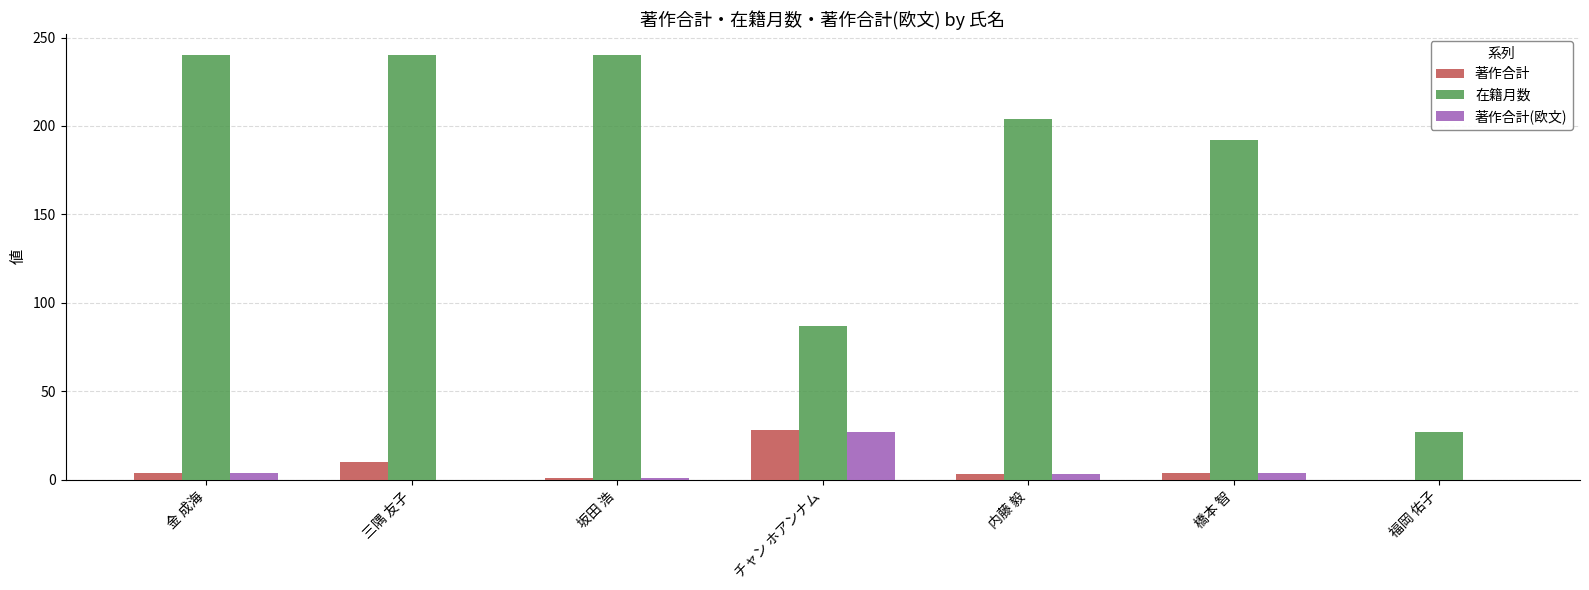

How many distinct data groups are displayed?

3